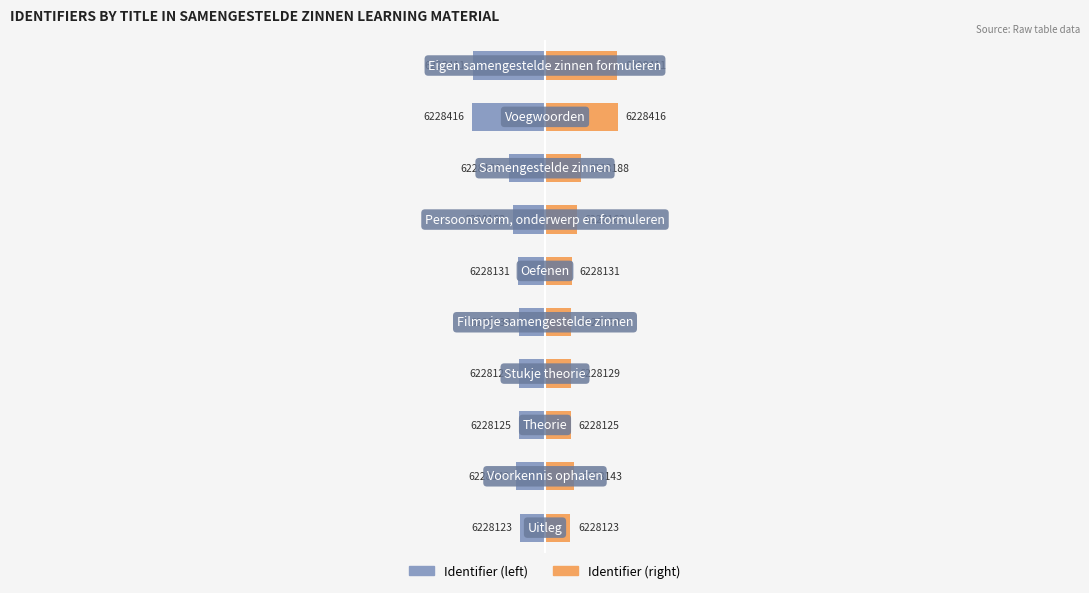

What are all the series names shown in the legend?

Identifier (left), Identifier (right)